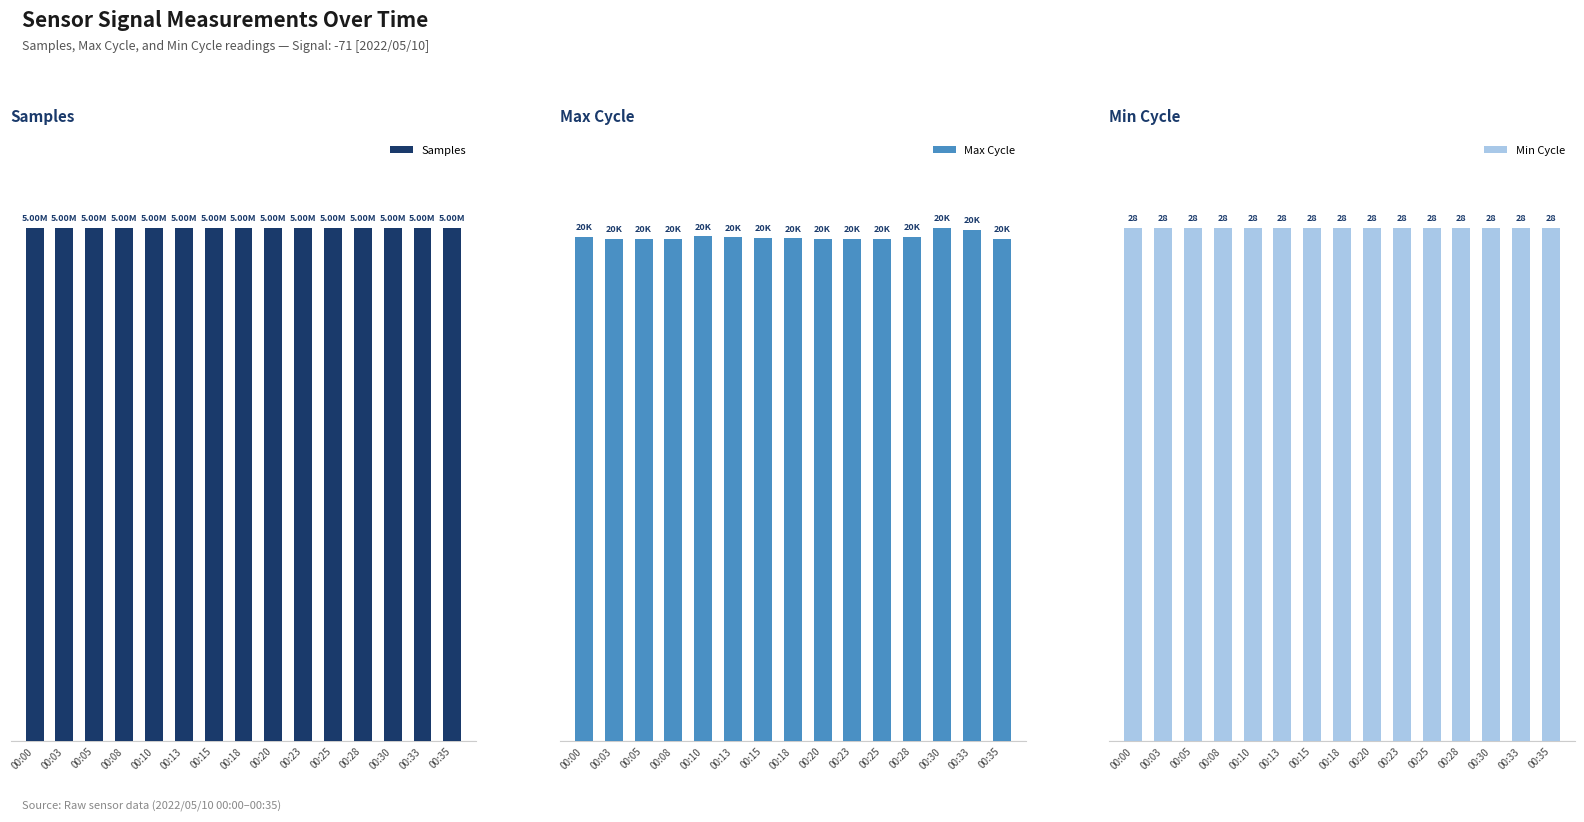

What are all the series names shown in the legend?

Samples, Max Cycle, Min Cycle